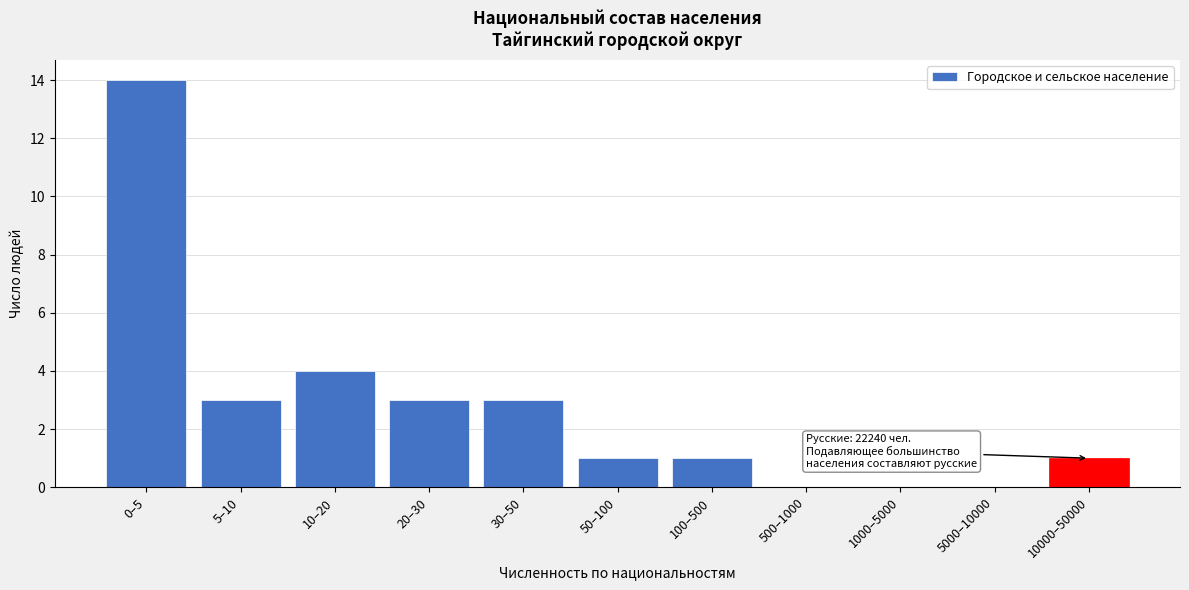

Reading left to right, extract all data points from this chart.

0–5=14	5–10=3	10–20=4	20–30=3	30–50=3	50–100=1	100–500=1	500–1000=0	1000–5000=0	5000–10000=0	10000–50000=1